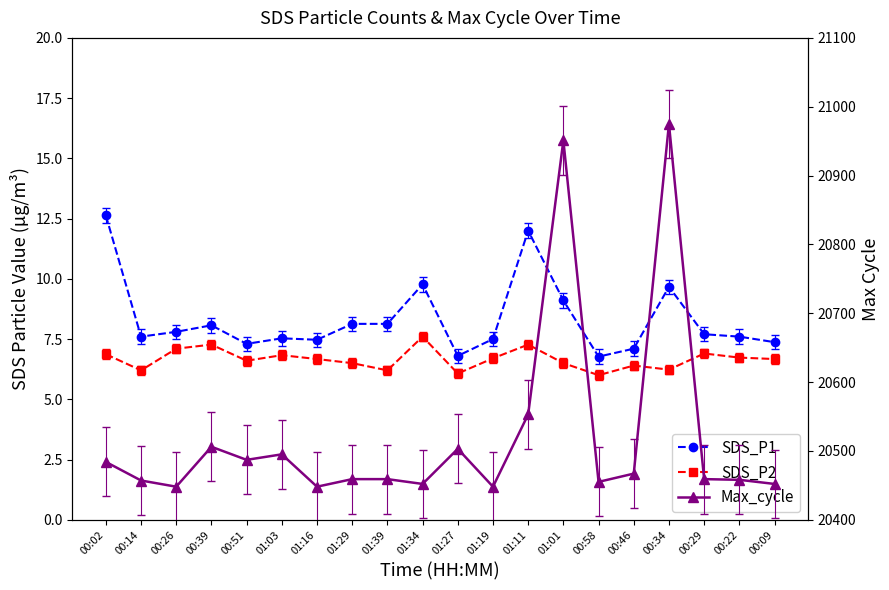

How many data points does each series have?

20